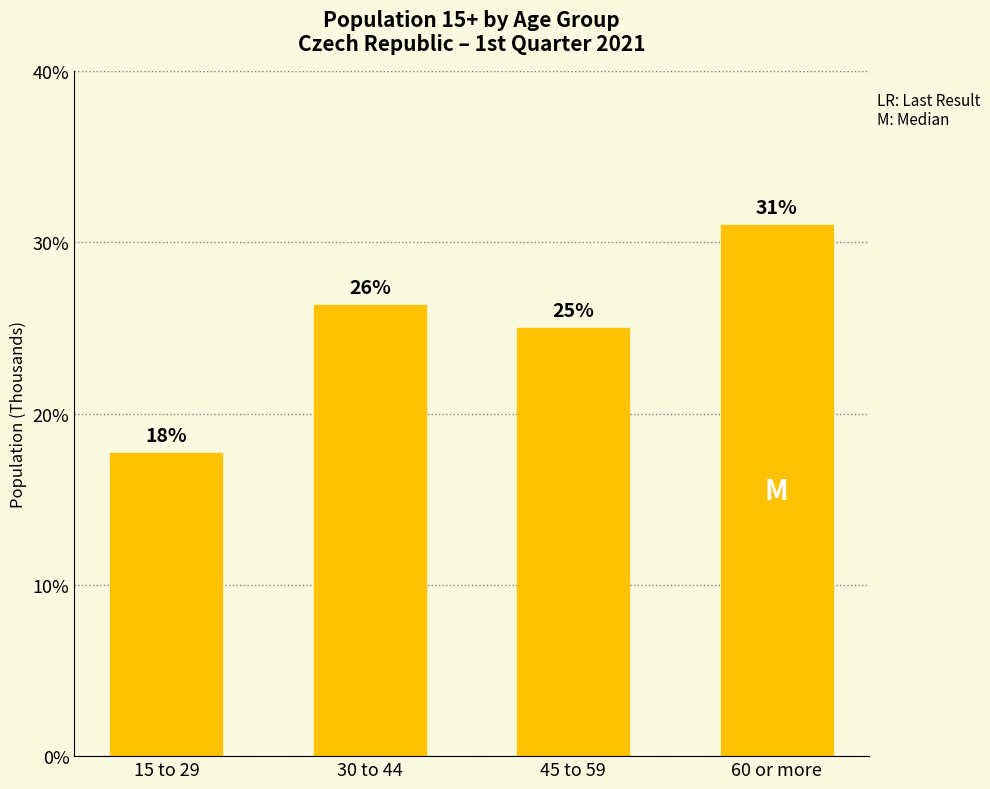

The chart shows a value of 31.0 at 60 or more. True or false?

True